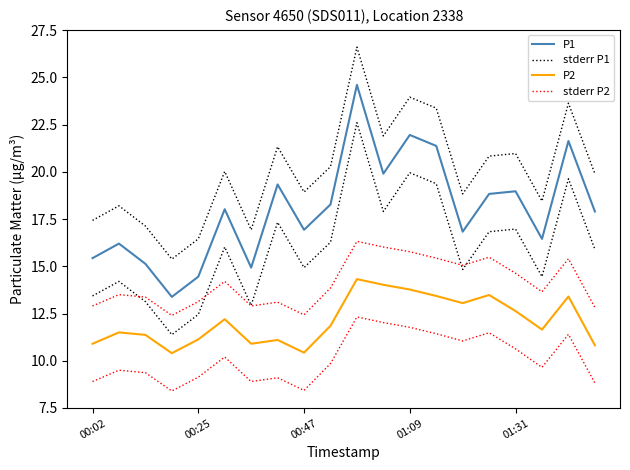

What is the greatest value displayed?

26.6